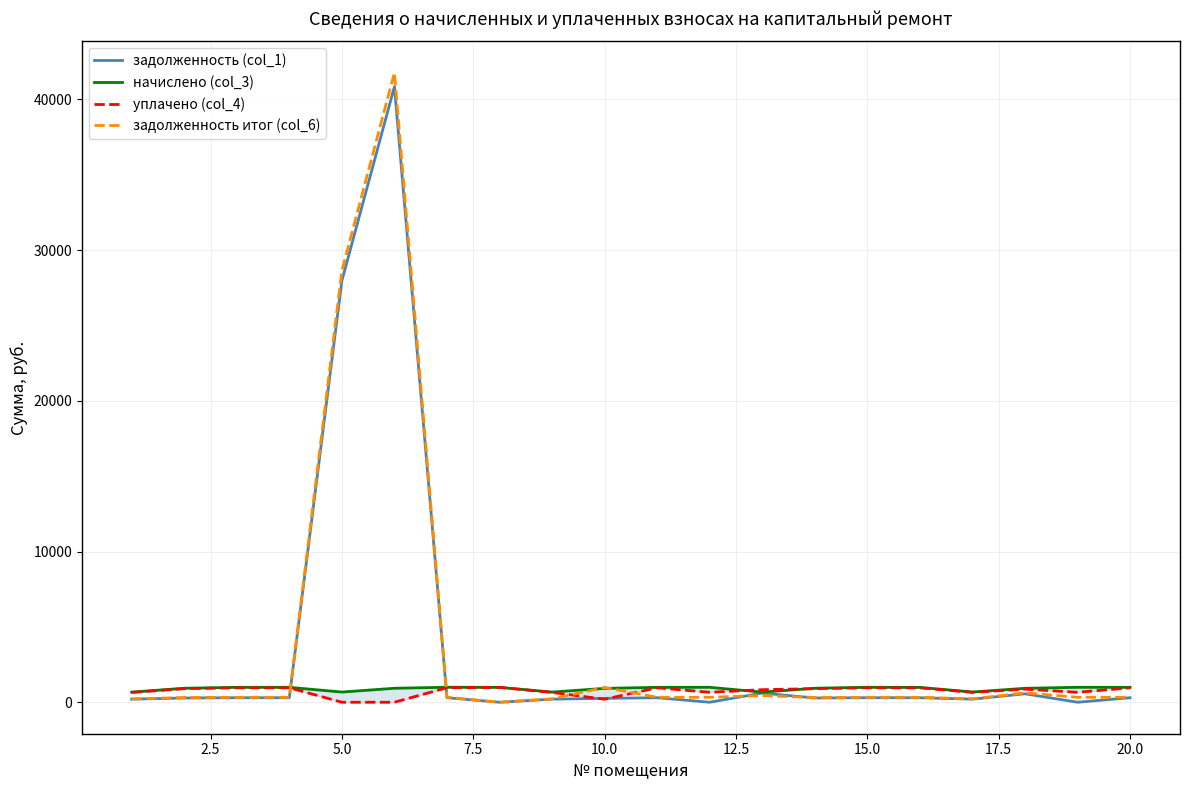

What is the value of the задолженность (col_1) point at the 10th from the left?

258.5